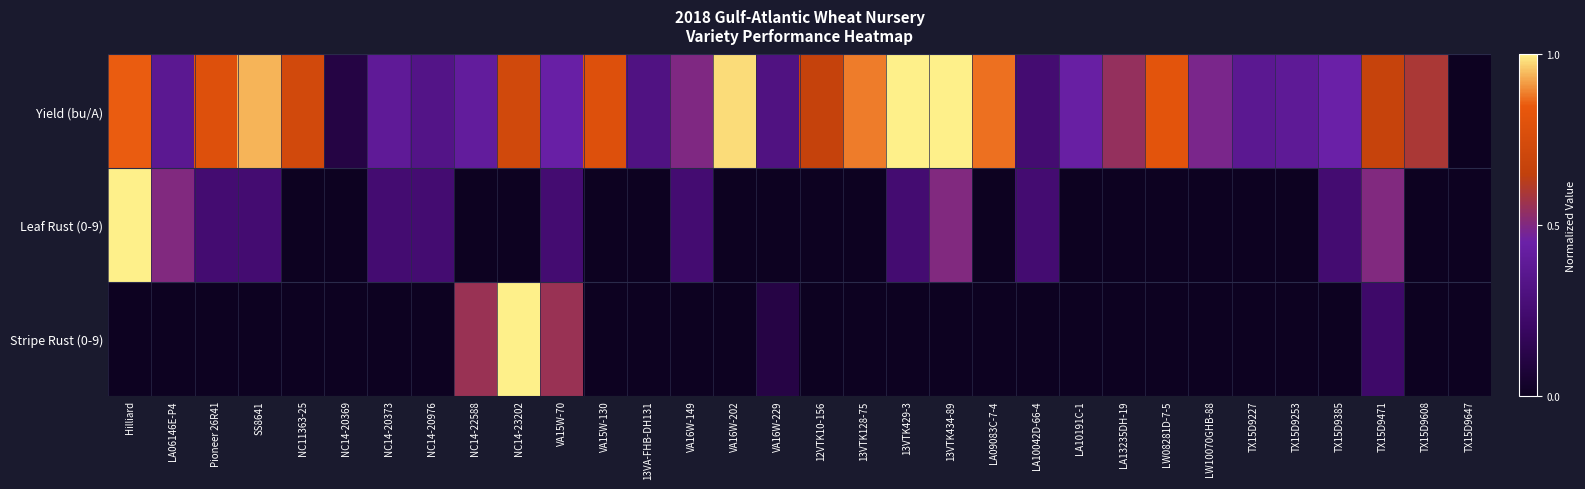

Reading right to left, extract all data points from this chart.

Yield (bu/A): TX15D9647=0.0	TX15D9608=0.6	TX15D9471=0.7	TX15D9385=0.4	TX15D9253=0.4	TX15D9227=0.4	LW10070GHB-88=0.5	LW08281D-7-5=0.8	LA13235DH-19=0.5	LA10191C-1=0.4	LA10042D-66-4=0.3	LA09083C-7-4=0.9	13VTK434-89=1.0	13VTK429-3=1.0	13VTK128-75=0.9	12VTK10-156=0.7	VA16W-229=0.3	VA16W-202=1.0	VA16W-149=0.5	13VA-FHB-DH131=0.3	VA15W-130=0.8	VA15W-70=0.4	NC14-23202=0.7	NC14-22588=0.4	NC14-20976=0.3	NC14-20373=0.4	NC14-20369=0.1	NC11363-25=0.7	SS8641=0.9	Pioneer 26R41=0.8	LA06146E-P4=0.4	Hilliard=0.9
Leaf Rust (0-9): TX15D9647=0.0	TX15D9608=0.0	TX15D9471=0.5	TX15D9385=0.2	TX15D9253=0.0	TX15D9227=0.0	LW10070GHB-88=0.0	LW08281D-7-5=0.0	LA13235DH-19=0.0	LA10191C-1=0.0	LA10042D-66-4=0.2	LA09083C-7-4=0.0	13VTK434-89=0.5	13VTK429-3=0.2	13VTK128-75=0.0	12VTK10-156=0.0	VA16W-229=0.0	VA16W-202=0.0	VA16W-149=0.2	13VA-FHB-DH131=0.0	VA15W-130=0.0	VA15W-70=0.2	NC14-23202=0.0	NC14-22588=0.0	NC14-20976=0.2	NC14-20373=0.2	NC14-20369=0.0	NC11363-25=0.0	SS8641=0.2	Pioneer 26R41=0.2	LA06146E-P4=0.5	Hilliard=1.0
Stripe Rust (0-9): TX15D9647=0.0	TX15D9608=0.0	TX15D9471=0.2	TX15D9385=0.0	TX15D9253=0.0	TX15D9227=0.0	LW10070GHB-88=0.0	LW08281D-7-5=0.0	LA13235DH-19=0.0	LA10191C-1=0.0	LA10042D-66-4=0.0	LA09083C-7-4=0.0	13VTK434-89=0.0	13VTK429-3=0.0	13VTK128-75=0.0	12VTK10-156=0.0	VA16W-229=0.1	VA16W-202=0.0	VA16W-149=0.0	13VA-FHB-DH131=0.0	VA15W-130=0.0	VA15W-70=0.6	NC14-23202=1.0	NC14-22588=0.6	NC14-20976=0.0	NC14-20373=0.0	NC14-20369=0.0	NC11363-25=0.0	SS8641=0.0	Pioneer 26R41=0.0	LA06146E-P4=0.0	Hilliard=0.0